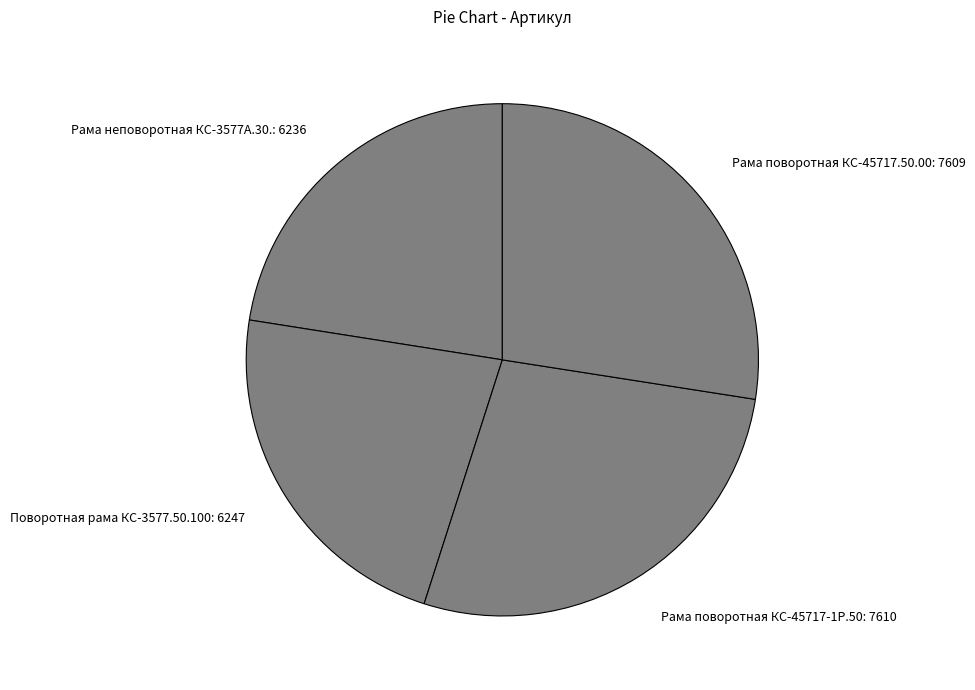

The Рама поворотная КС-45717.50.00: 7609 slice represents 41% of the pie. True or false?

False